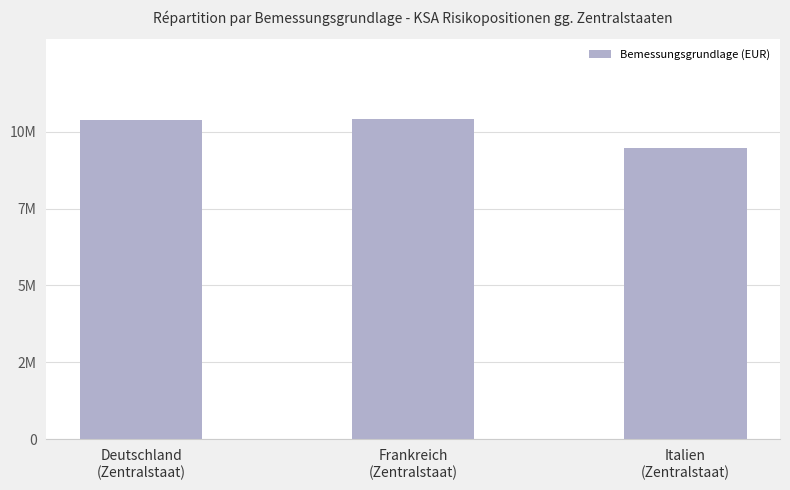

What is the difference between the maximum and minimum values?

928324.6